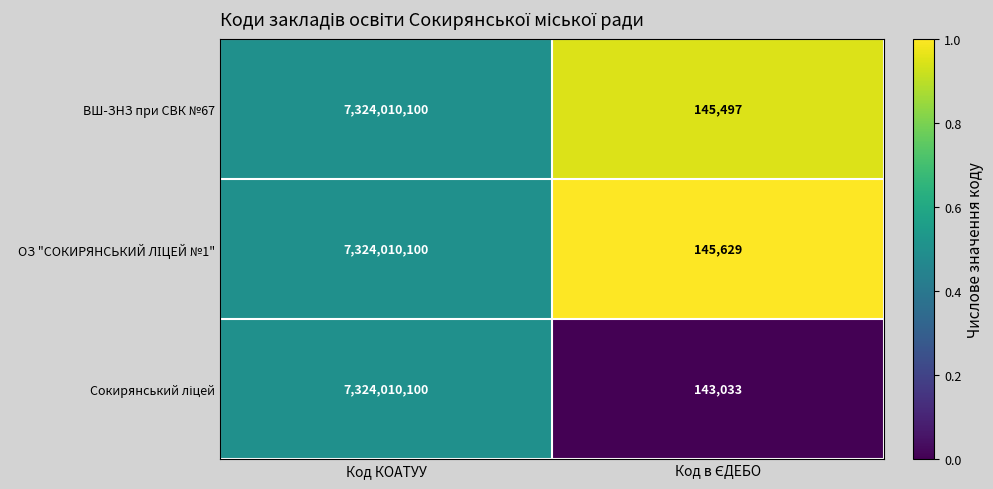

How many distinct data groups are displayed?

3